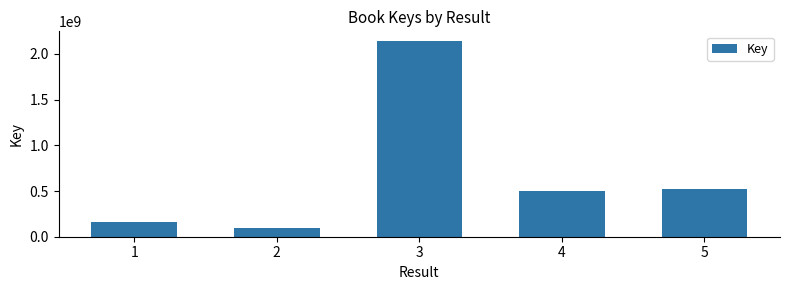

Approximately how many times larger is the value at 4 compared to 5?

1.0